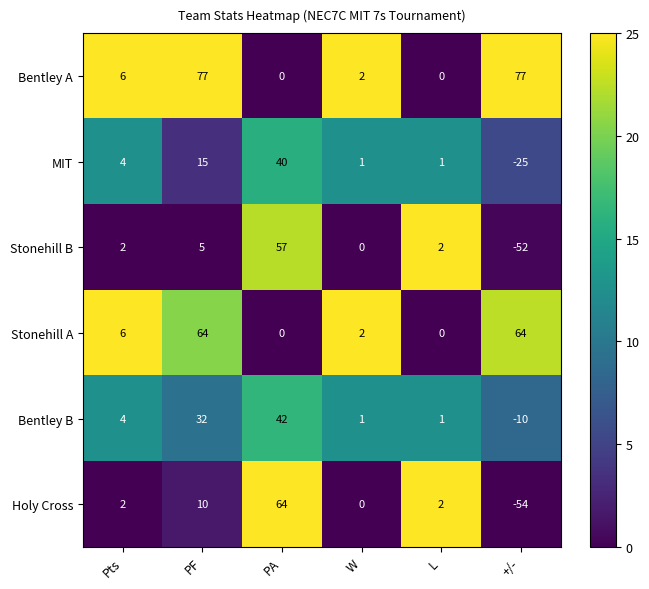

What is the sum of all Bentley A values?

162